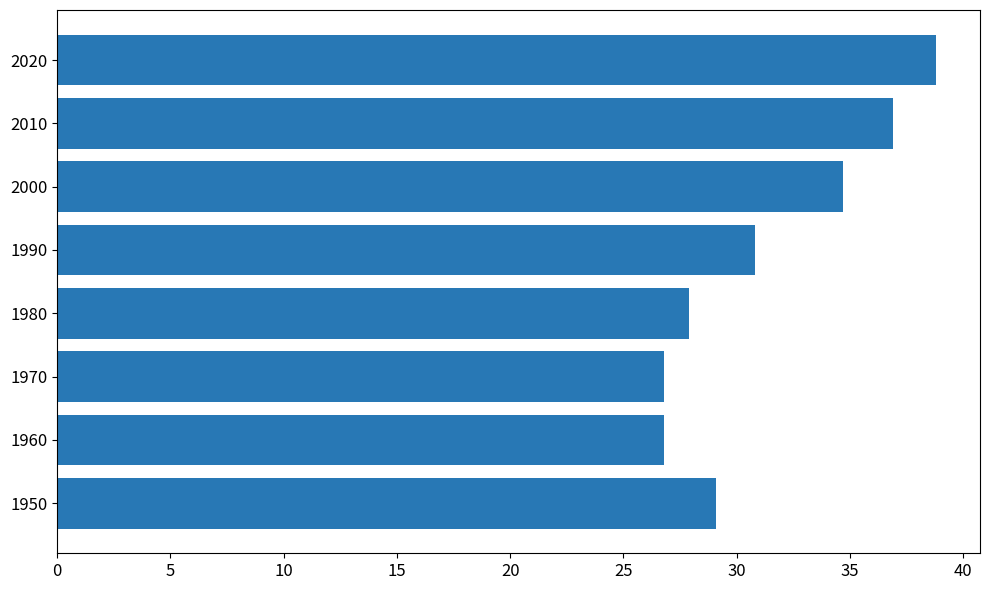

Reading bottom to top, what are all the values shown in this chart?

29.1	26.8	26.8	27.9	30.8	34.7	36.9	38.8